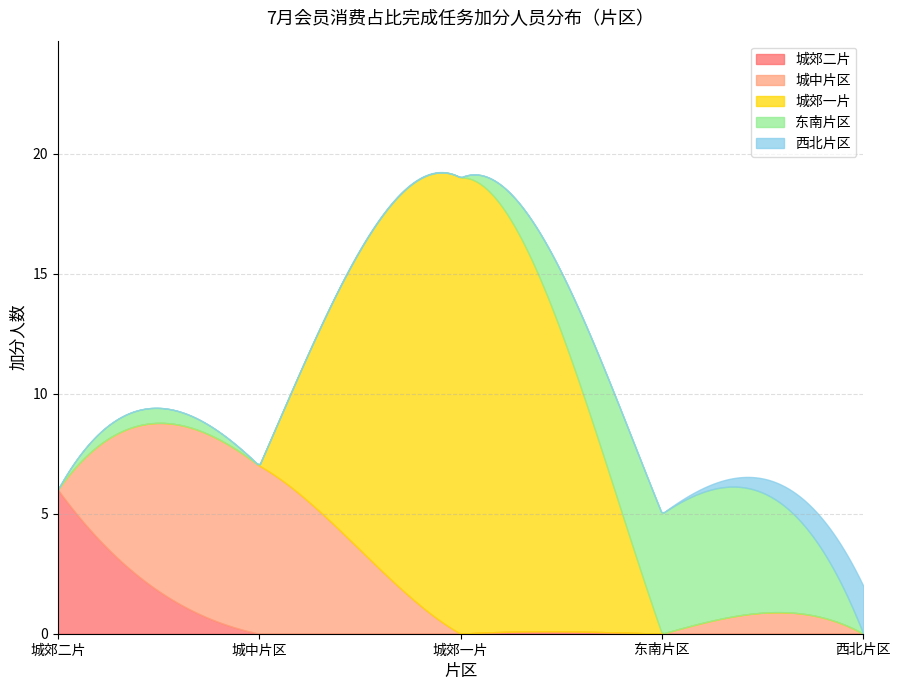

What is the maximum value for 城郊二片?

6.0